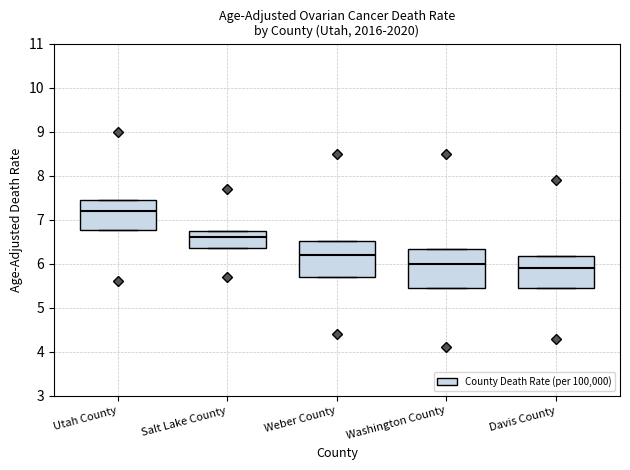

Reading left to right, transcribe this box plot: for each box, give where its median line is, the range the box spans, and where its two whiskers end, as read against the y-axis. The values are not printed on the chart, so give them approximately, as read against the axis.

Utah County: median 7.2, box 6.8 to 7.5, whiskers 6.8 to 7.5
Salt Lake County: median 6.6, box 6.4 to 6.8, whiskers 6.4 to 6.8
Weber County: median 6.2, box 5.7 to 6.5, whiskers 5.7 to 6.5
Washington County: median 6.0, box 5.5 to 6.3, whiskers 5.5 to 6.3
Davis County: median 5.9, box 5.5 to 6.2, whiskers 5.5 to 6.2